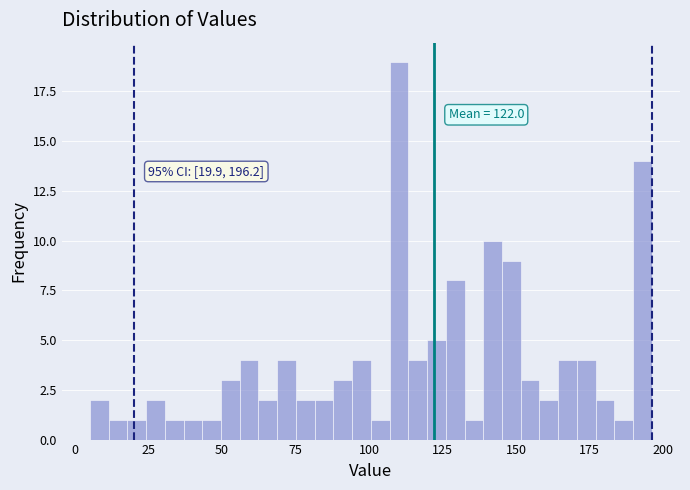

Read against the x-axis, roughly where is the centre of the tallest bar?

110